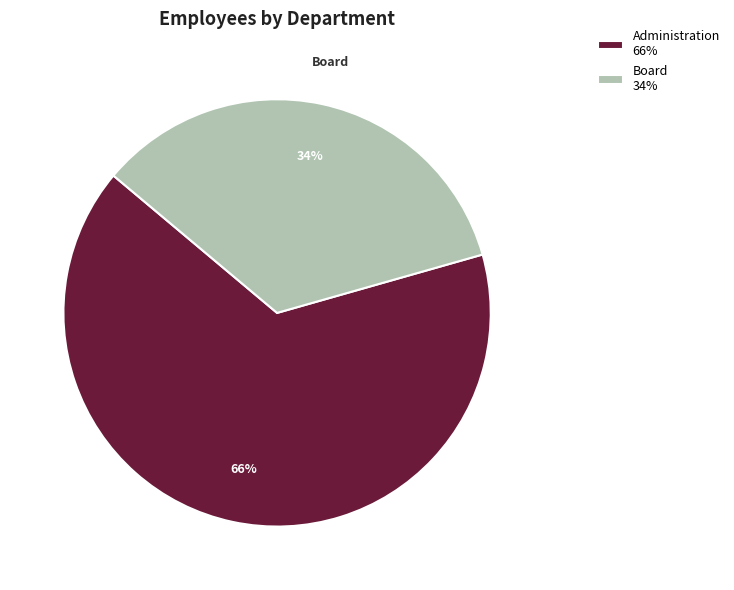

Count the number of slices in the pie.

2